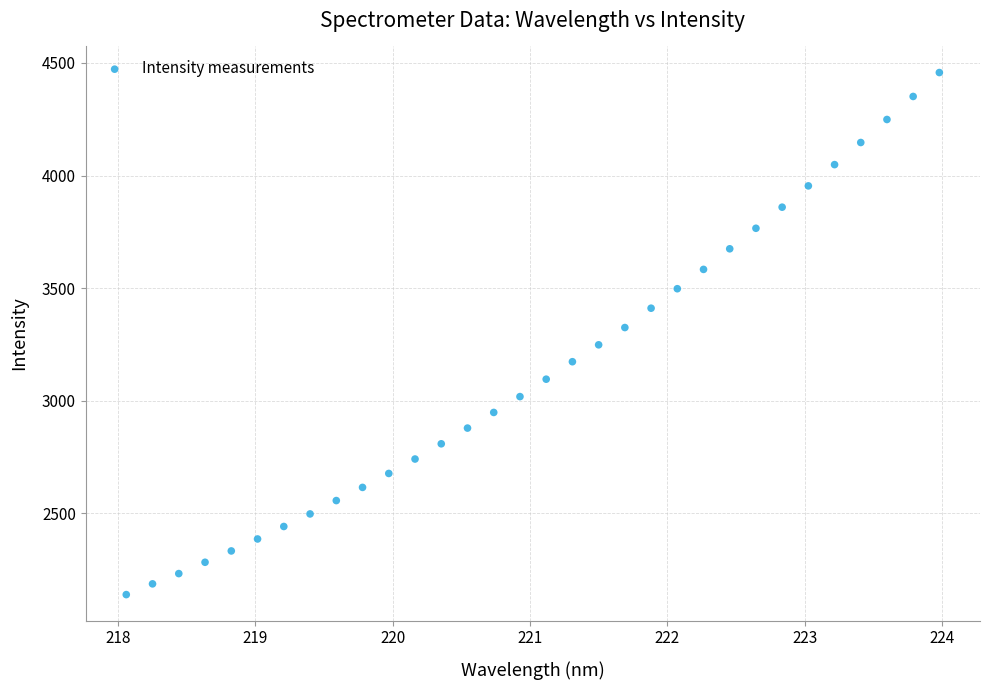

What is the range of X values (max minus min)?

5.9